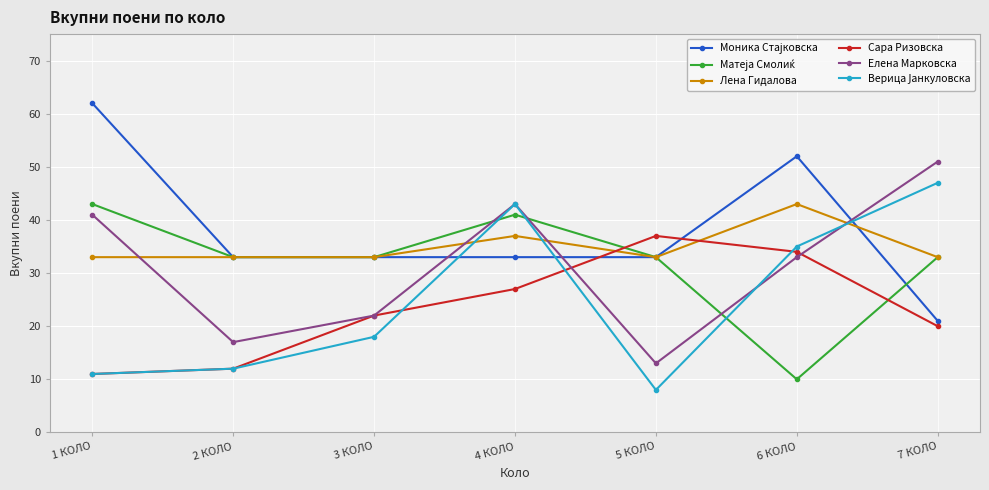

How many intersections are there between Елена Марковска and Лена Гидалова?

4